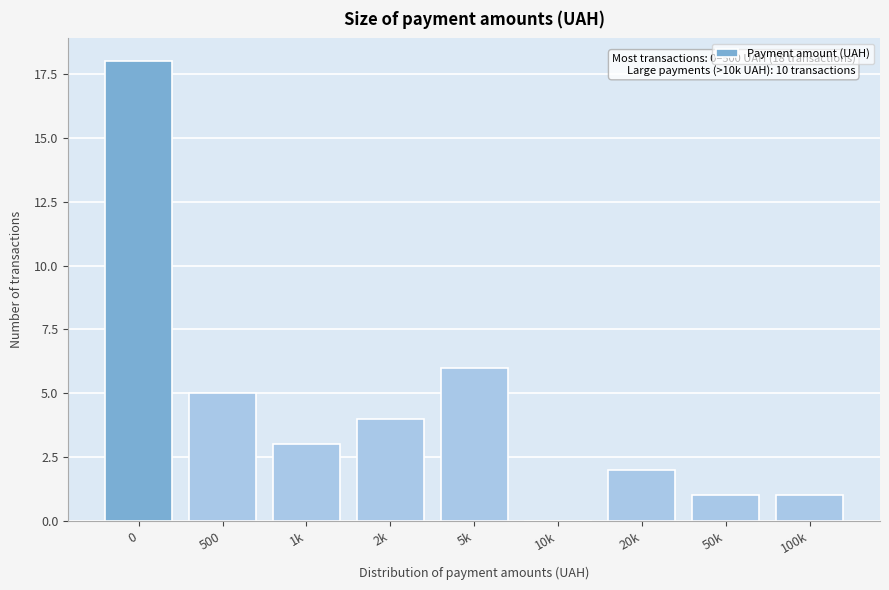

Reading left to right, list all the values displayed in this chart.

0=18	500=5	1k=3	2k=4	5k=6	10k=0	20k=2	50k=1	100k=1